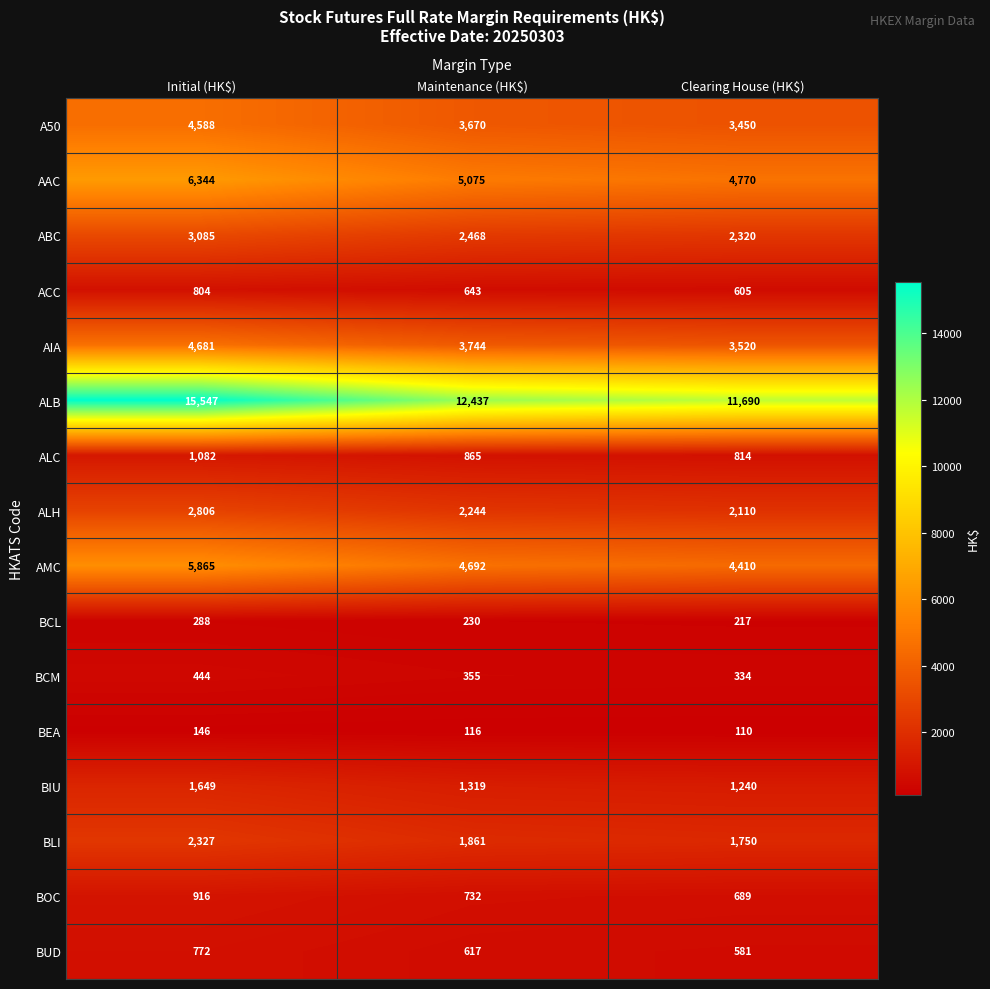

Which label corresponds to the largest value in the chart?

Initial (HK$)